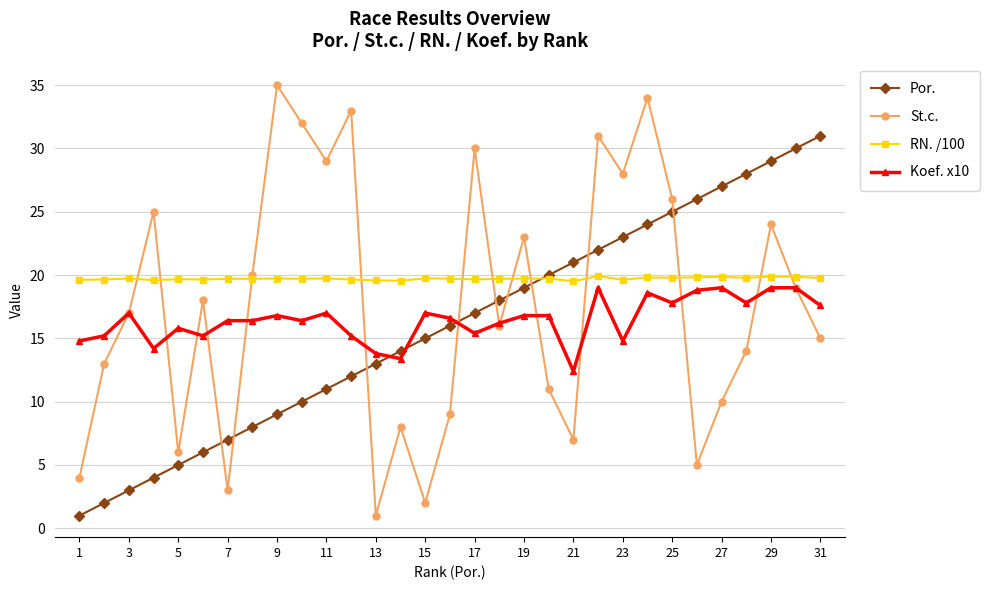

True or false: RN. /100 and Koef. x10 intersect in this chart.

False